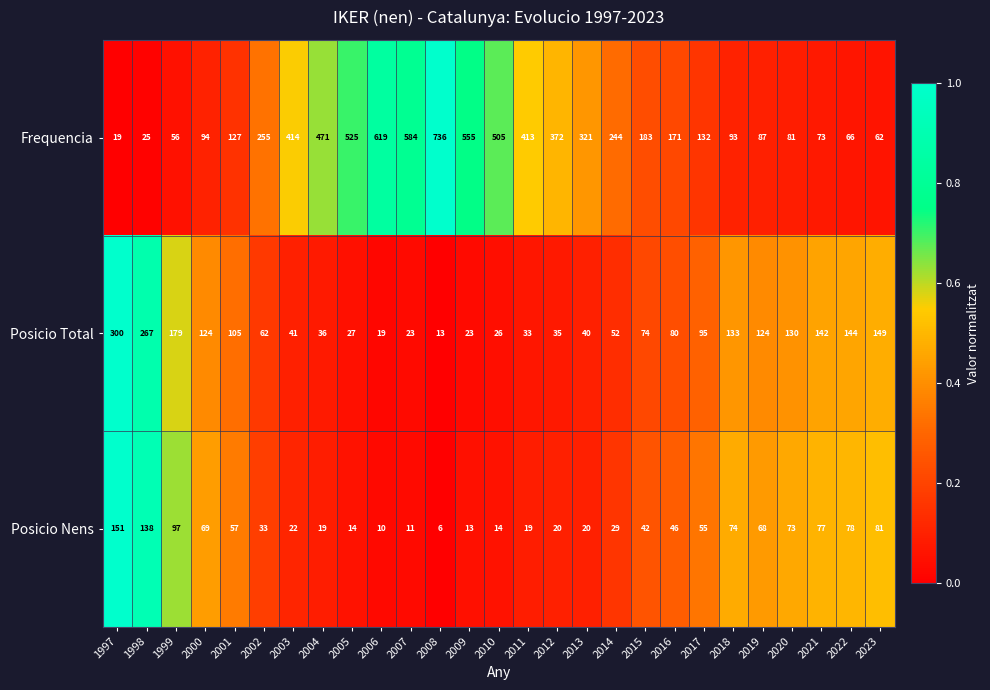

Rank the categories by Frequencia value from highest to lowest.

2008, 2006, 2007, 2009, 2005, 2010, 2004, 2003, 2011, 2012, 2013, 2002, 2014, 2015, 2016, 2017, 2001, 2000, 2018, 2019, 2020, 2021, 2022, 2023, 1999, 1998, 1997